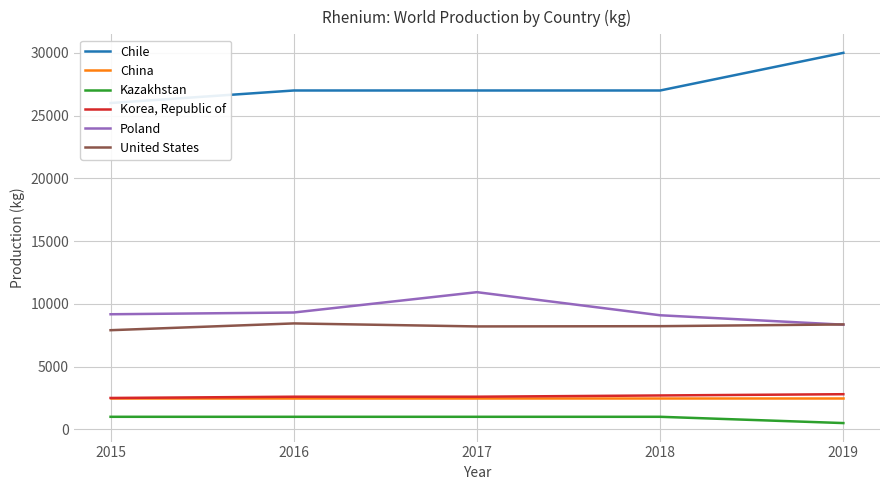

How many categories are shown in the chart?

5